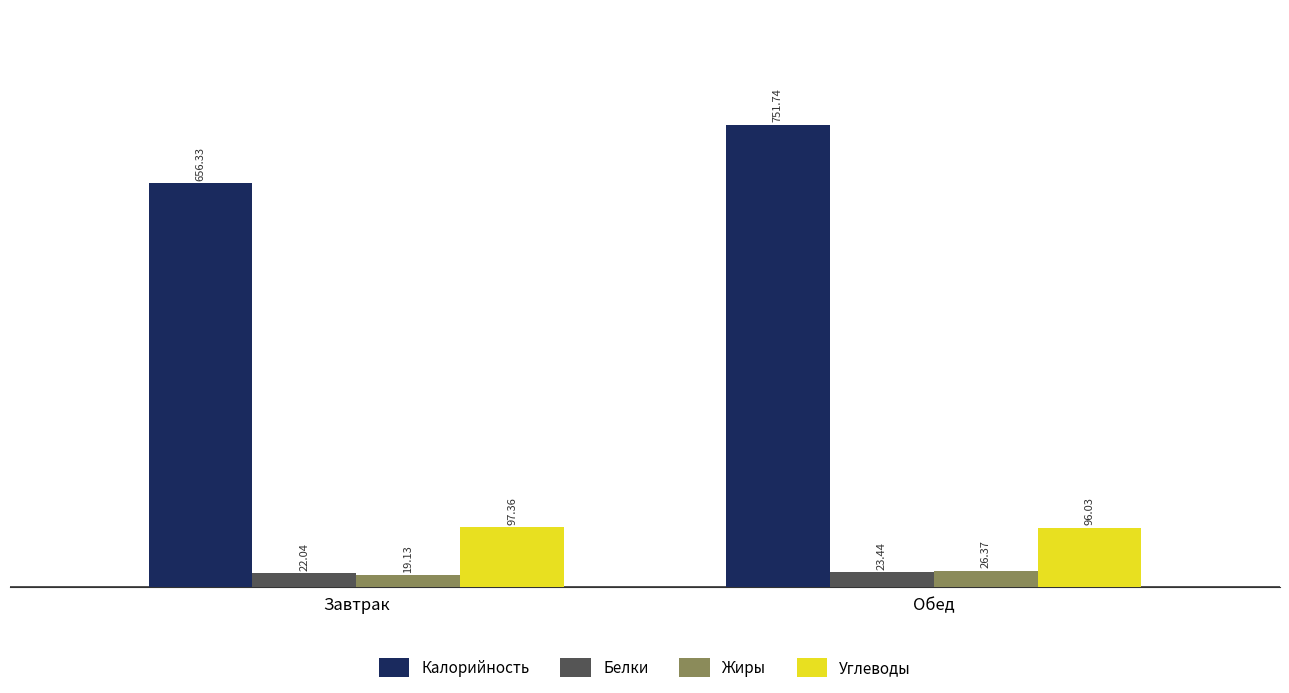

Rank the series at Обед from lowest to highest value.

Белки, Жиры, Углеводы, Калорийность